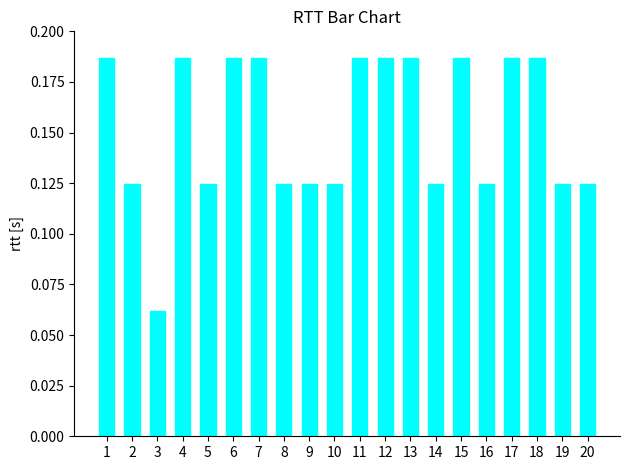

At which category does the chart reach its minimum across all series?

3